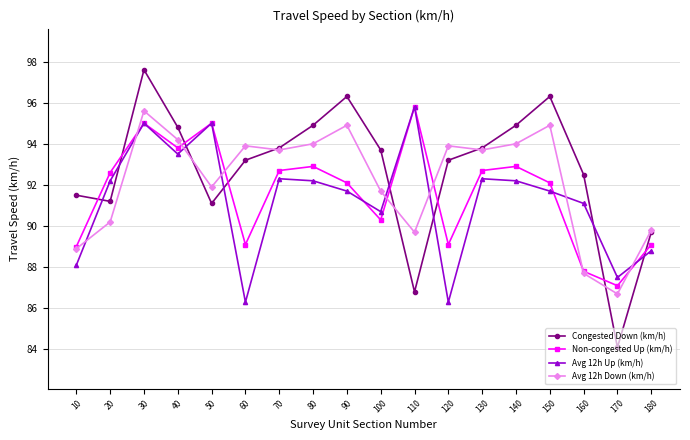

Does the chart have visible grid lines?

Yes